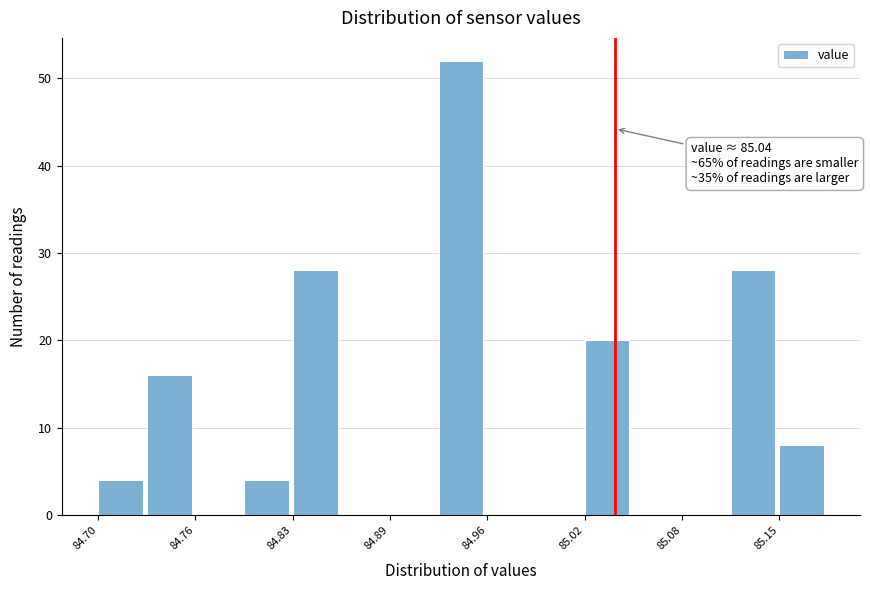

Around what value on the x-axis is the tallest bar? Give the approximate position of its centre, as read against the axis.

84.94